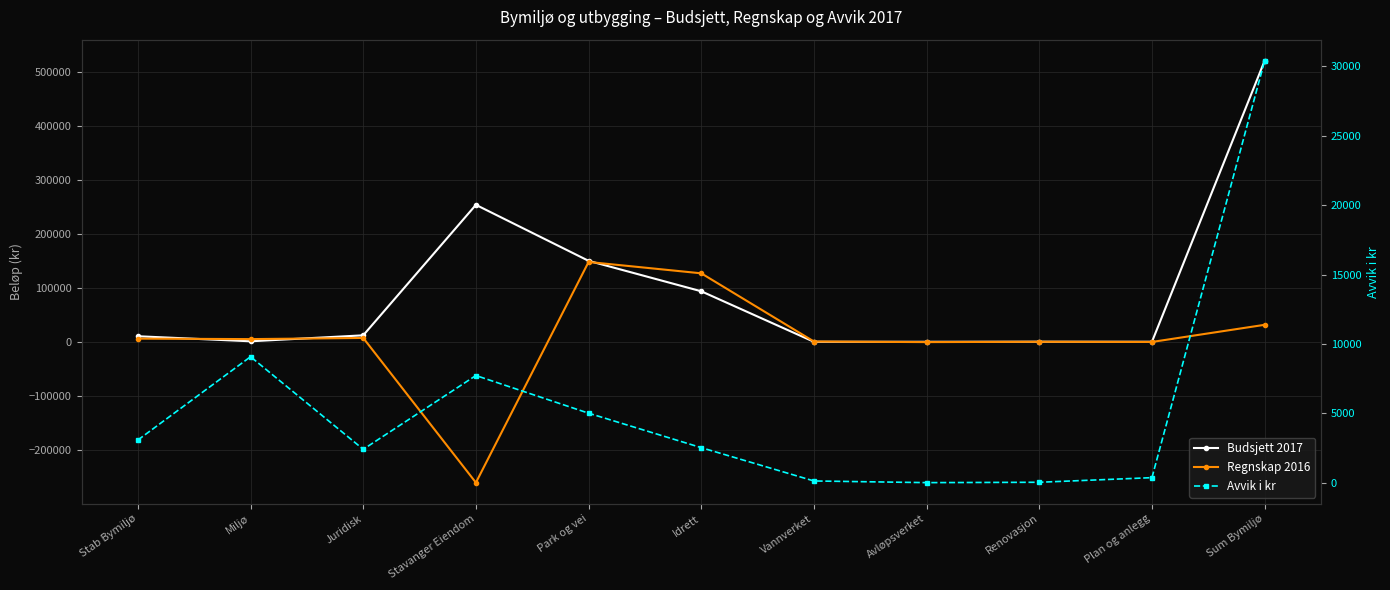

What is the smallest value displayed?

-260700